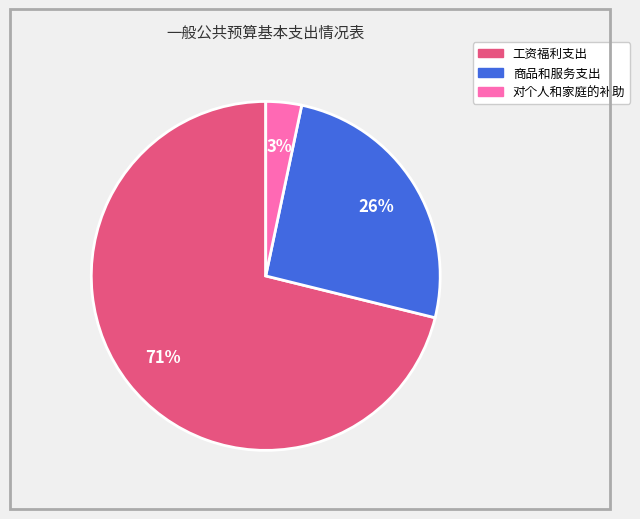

How many segments does this pie chart have?

3